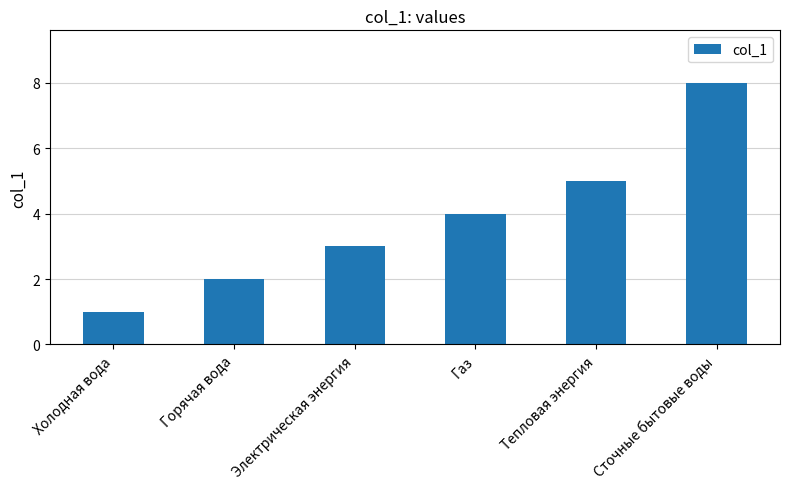

Which label corresponds to the smallest value in the chart?

Холодная вода